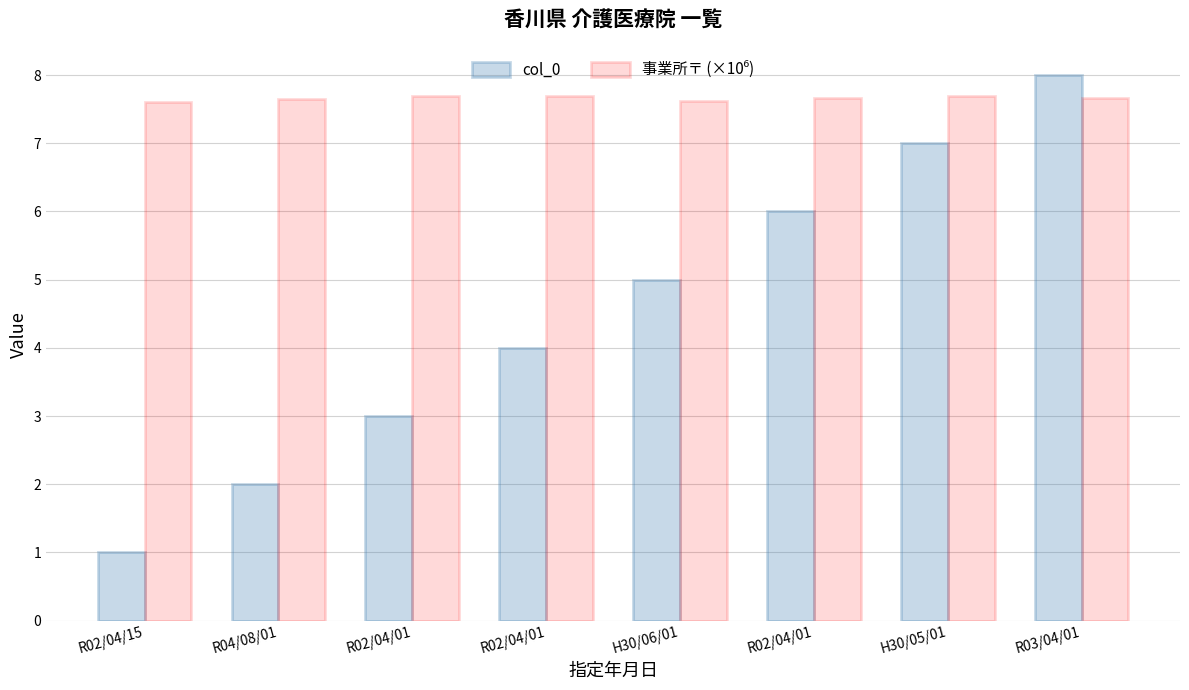

How many categories are shown in the chart?

8